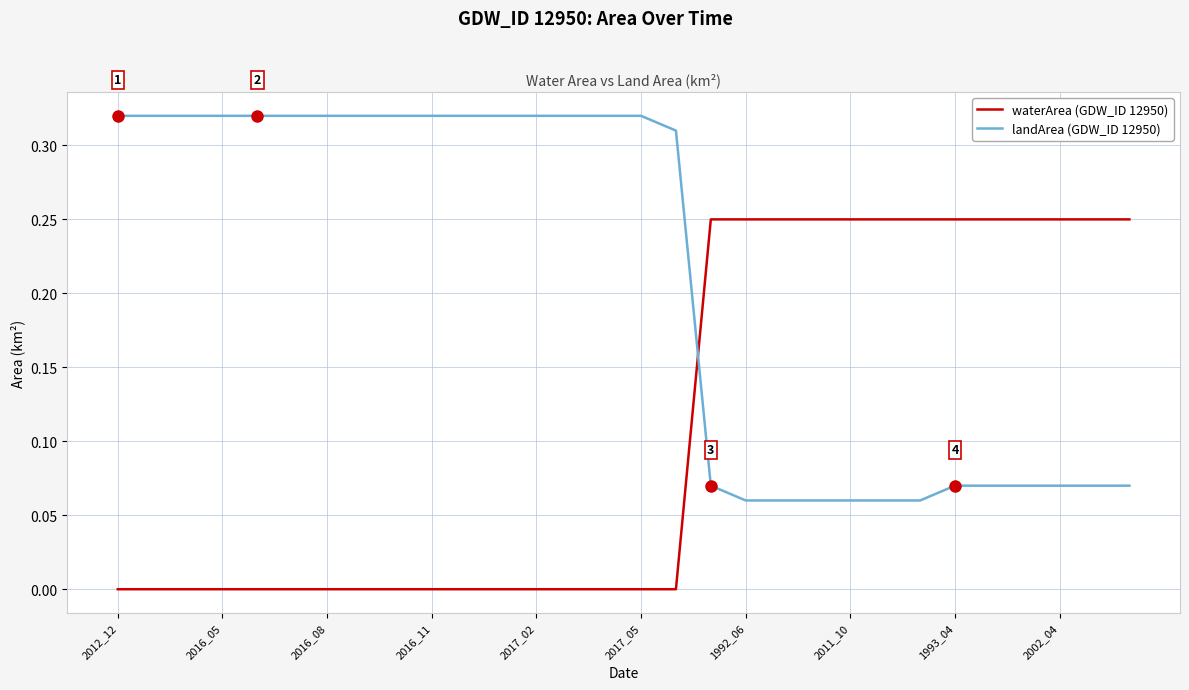

True or false: waterArea (GDW_ID 12950) and landArea (GDW_ID 12950) intersect in this chart.

True